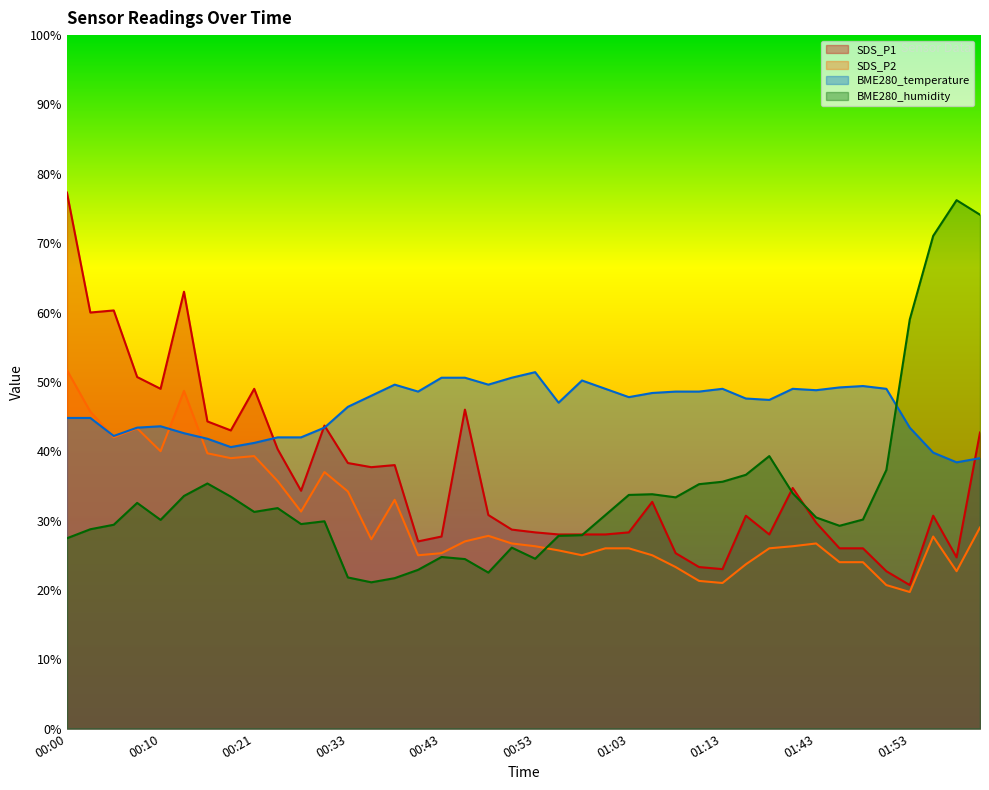

Does the chart have visible grid lines?

No